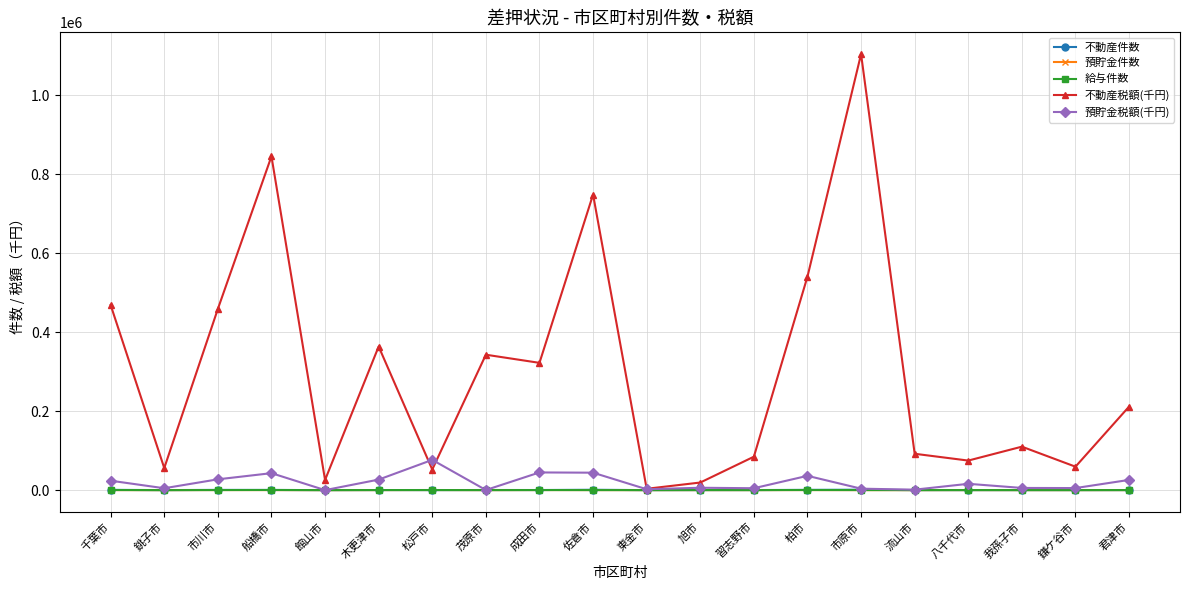

How many series are shown in this chart?

5